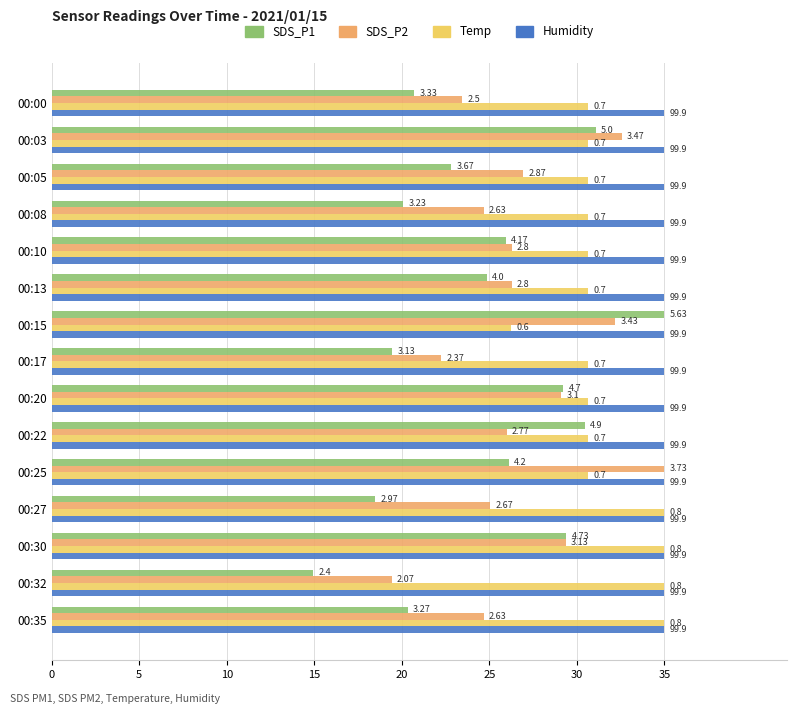

What are all the series names shown in the legend?

SDS_P1, SDS_P2, Temp, Humidity